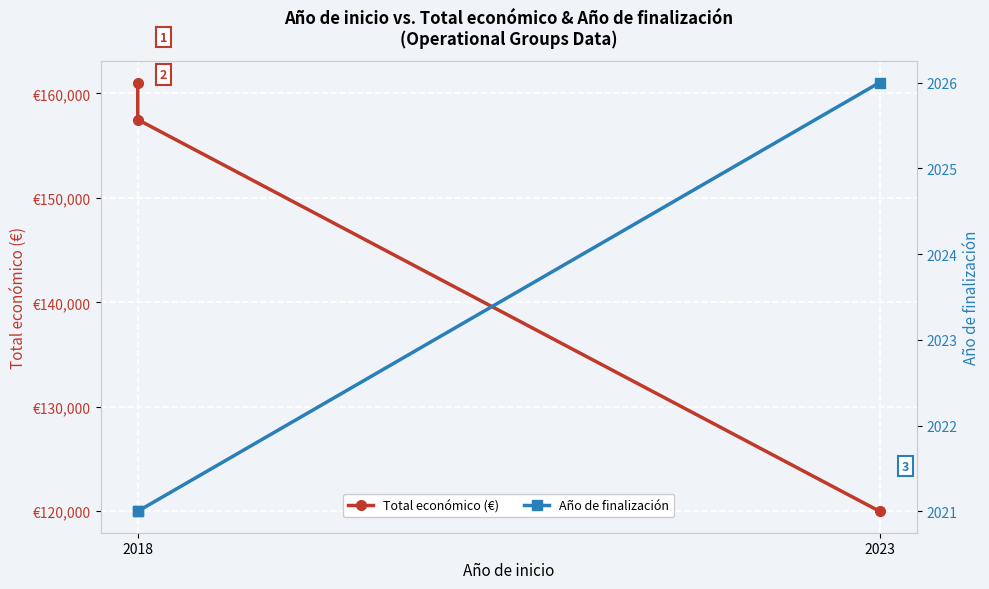

What is the difference between the second highest and minimum values in the Total económico (€) series?

37500